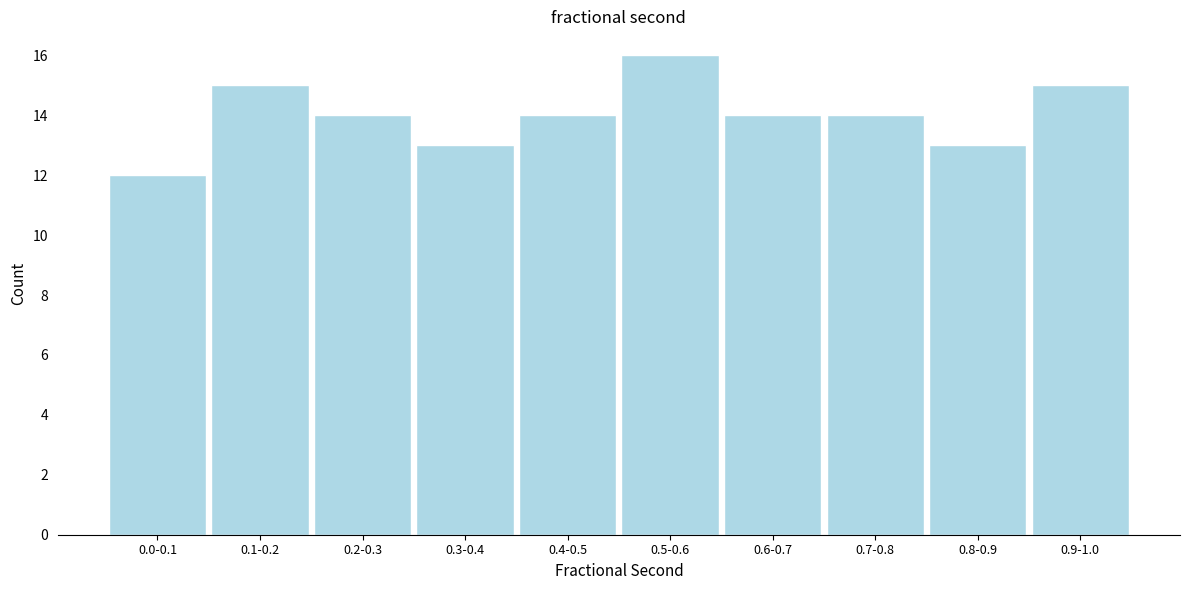

Reading left to right, what are all the values shown in this chart?

0.0-0.1=12	0.1-0.2=15	0.2-0.3=14	0.3-0.4=13	0.4-0.5=14	0.5-0.6=16	0.6-0.7=14	0.7-0.8=14	0.8-0.9=13	0.9-1.0=15